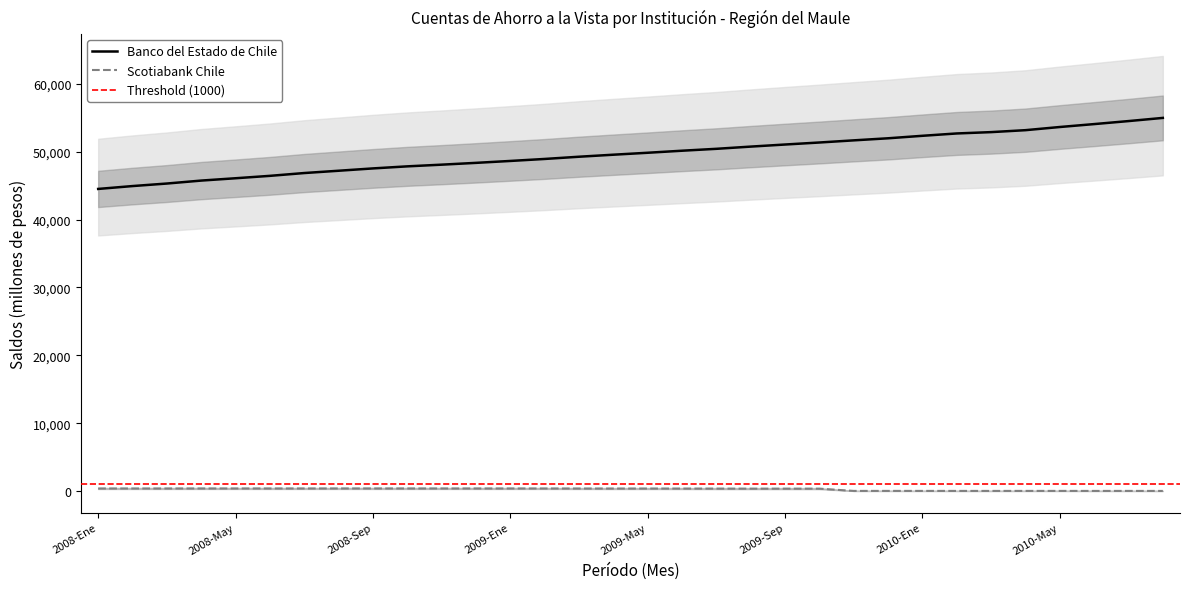

The Banco del Estado de Chile series shows 49243 at 2009-Mar. True or false?

True